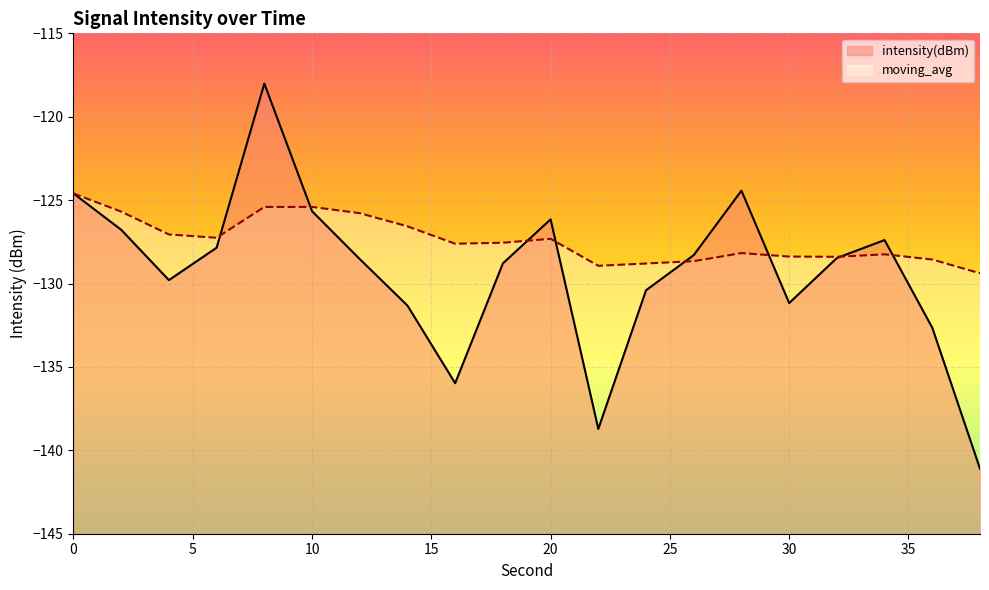

How many series are shown in this chart?

2